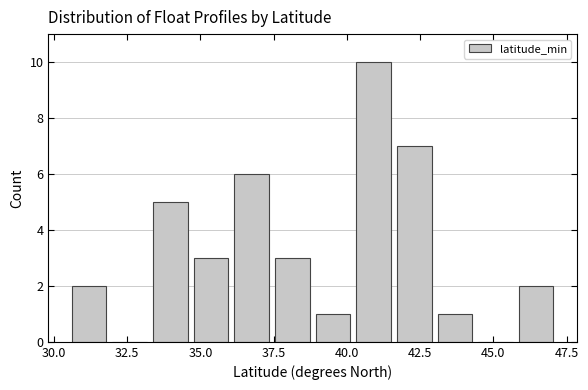

Around what value on the x-axis is the tallest bar? Give the approximate position of its centre, as read against the axis.

41.0